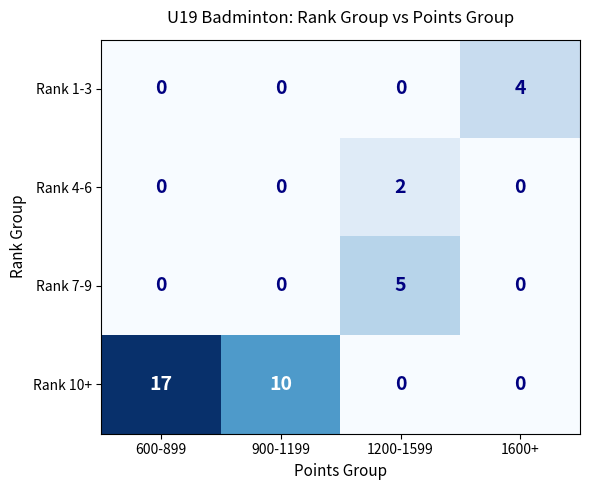

At which label is Rank 10+ closest to 8?

900-1199